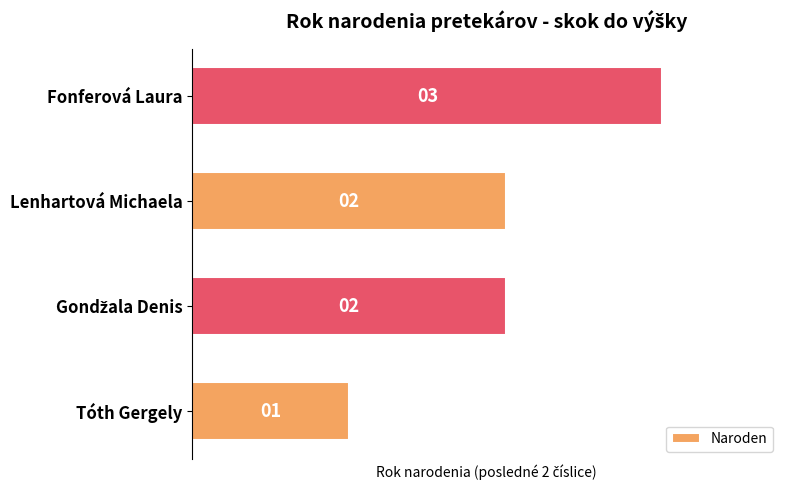

What is the average value?

2